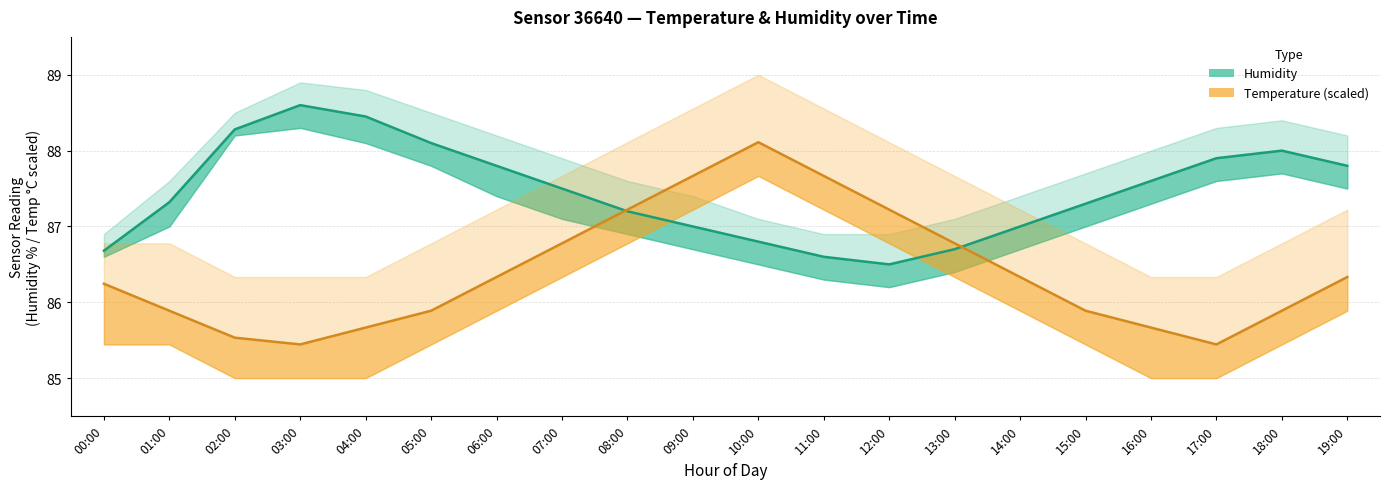

True or false: Temperature mean (scaled) and Humidity mean intersect in this chart.

True